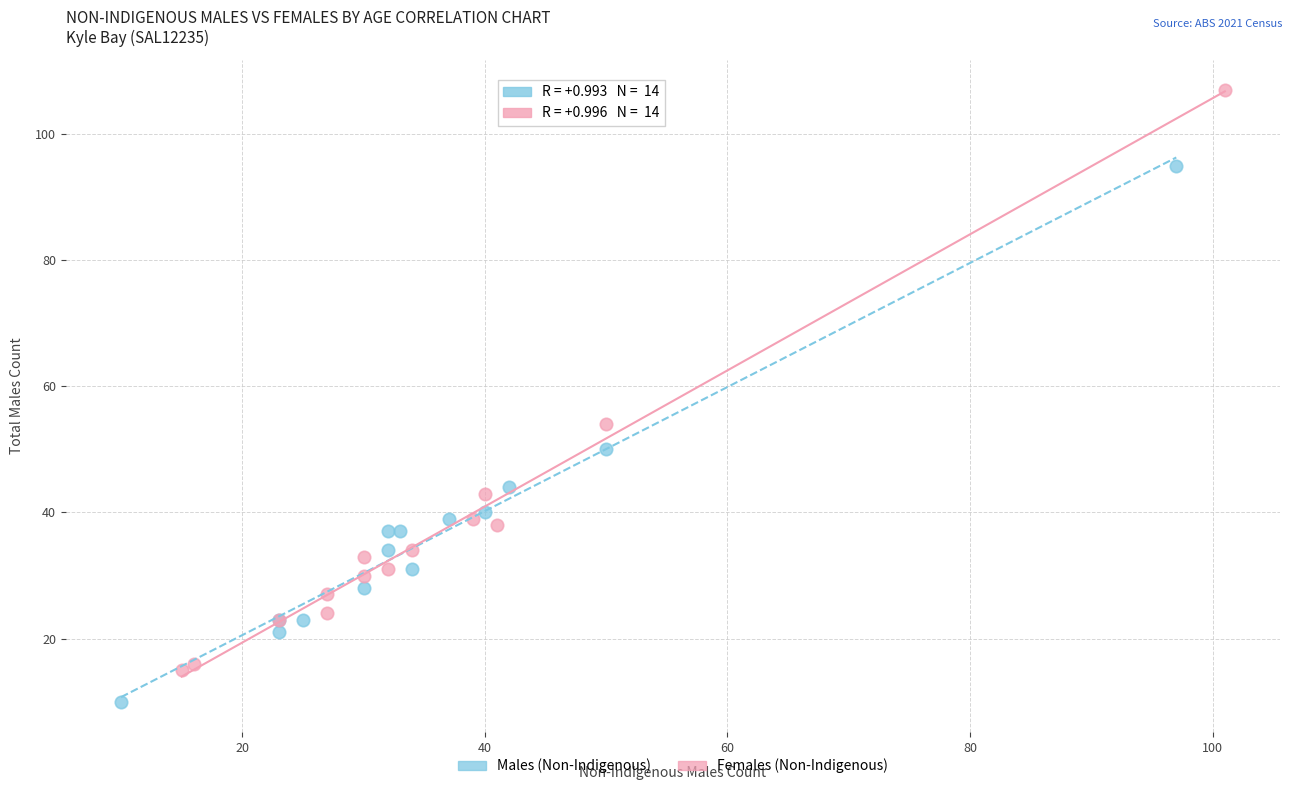

Which series reaches the minimum Y coordinate?

Males (Non-Indigenous)